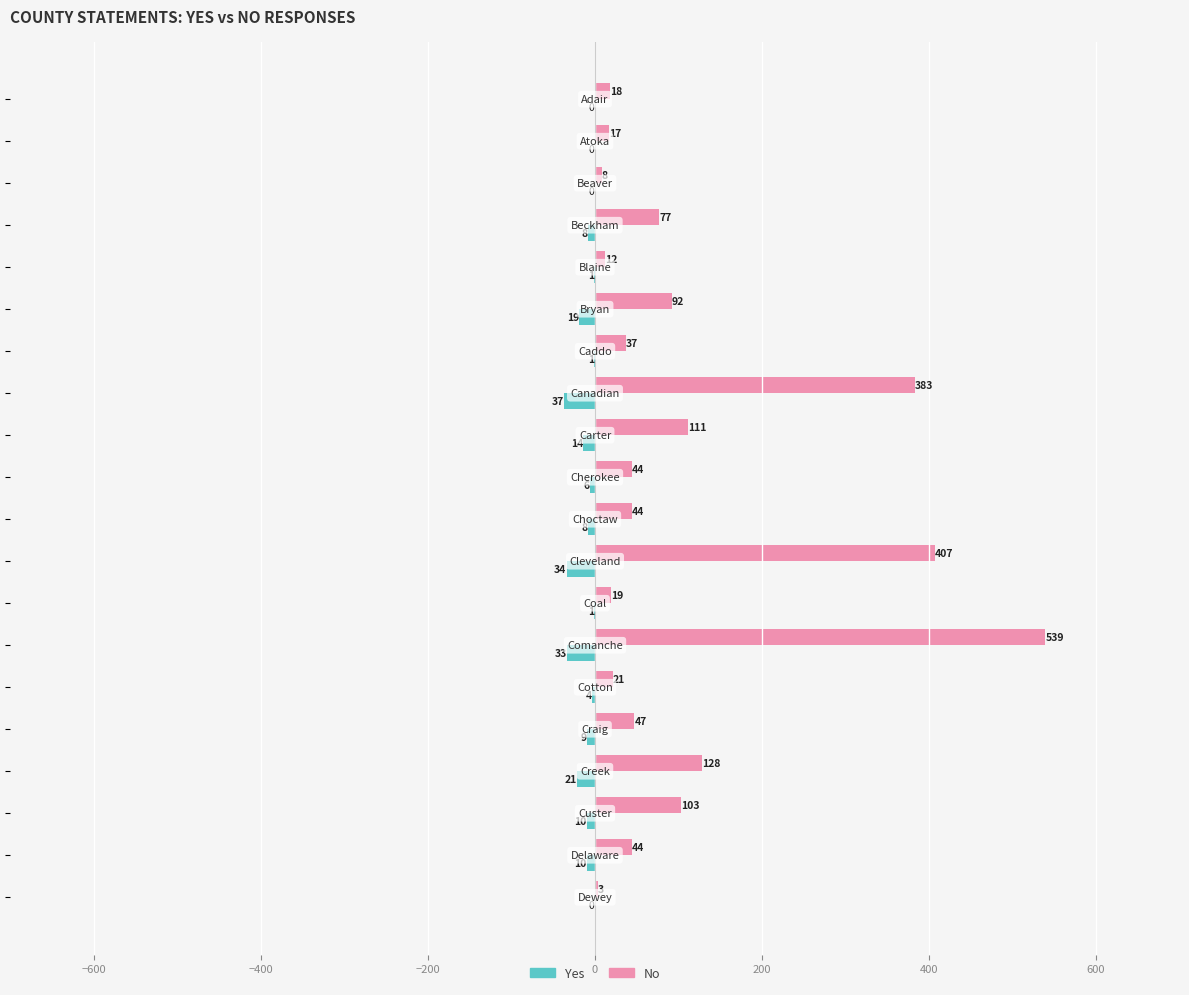

What is the maximum value shown in the chart?

539